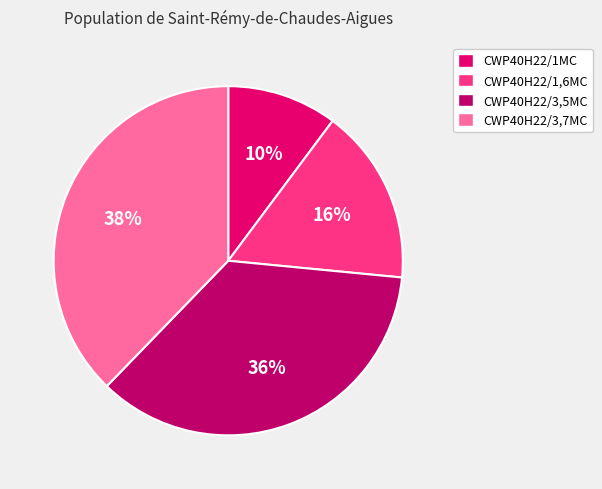

To the nearest percent, what portion does CWP40H22/1,6MC represent?

16%